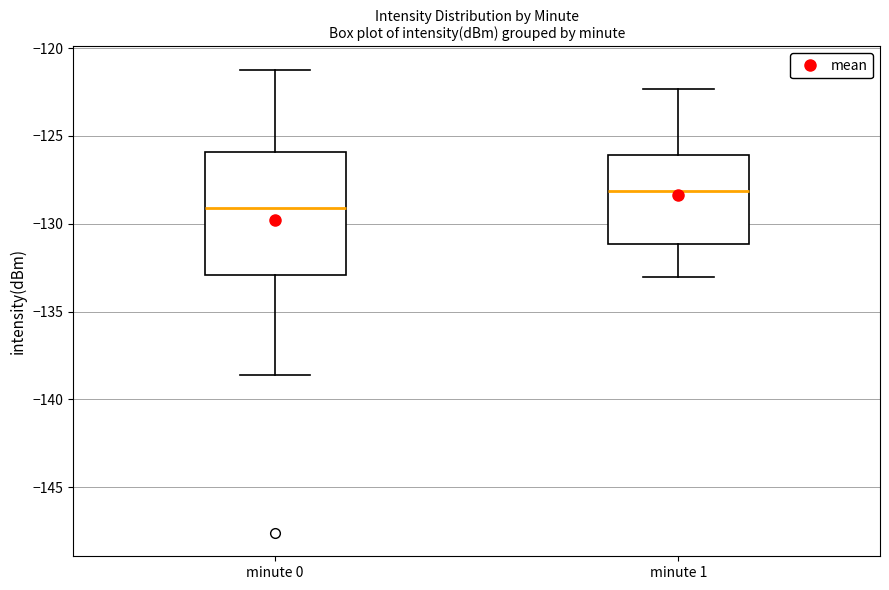

Where does the lower whisker of the box for minute 0 end on the y-axis? The values are not printed on the chart, so give them approximately, as read against the axis.

-138.5